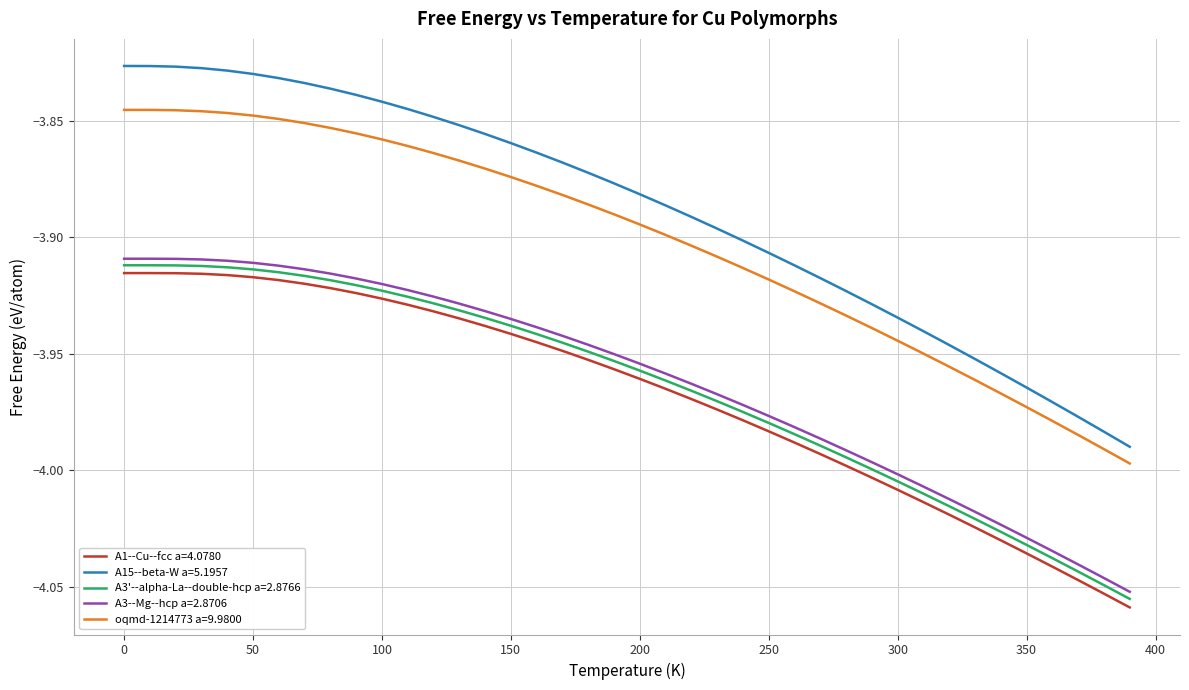

What is the sum of all A1--Cu--fcc a=4.0780 values?

-158.7